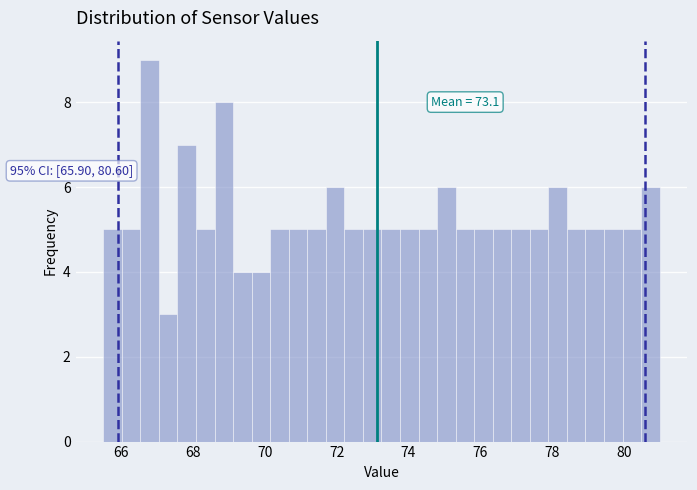

Around what value on the x-axis is the tallest bar? Give the approximate position of its centre, as read against the axis.

66.8